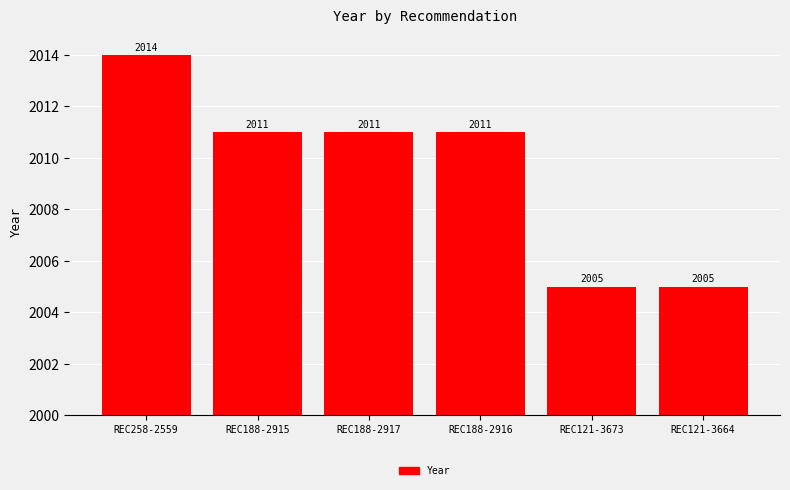

Which has a higher value, REC258-2559 or REC188-2917?

REC258-2559